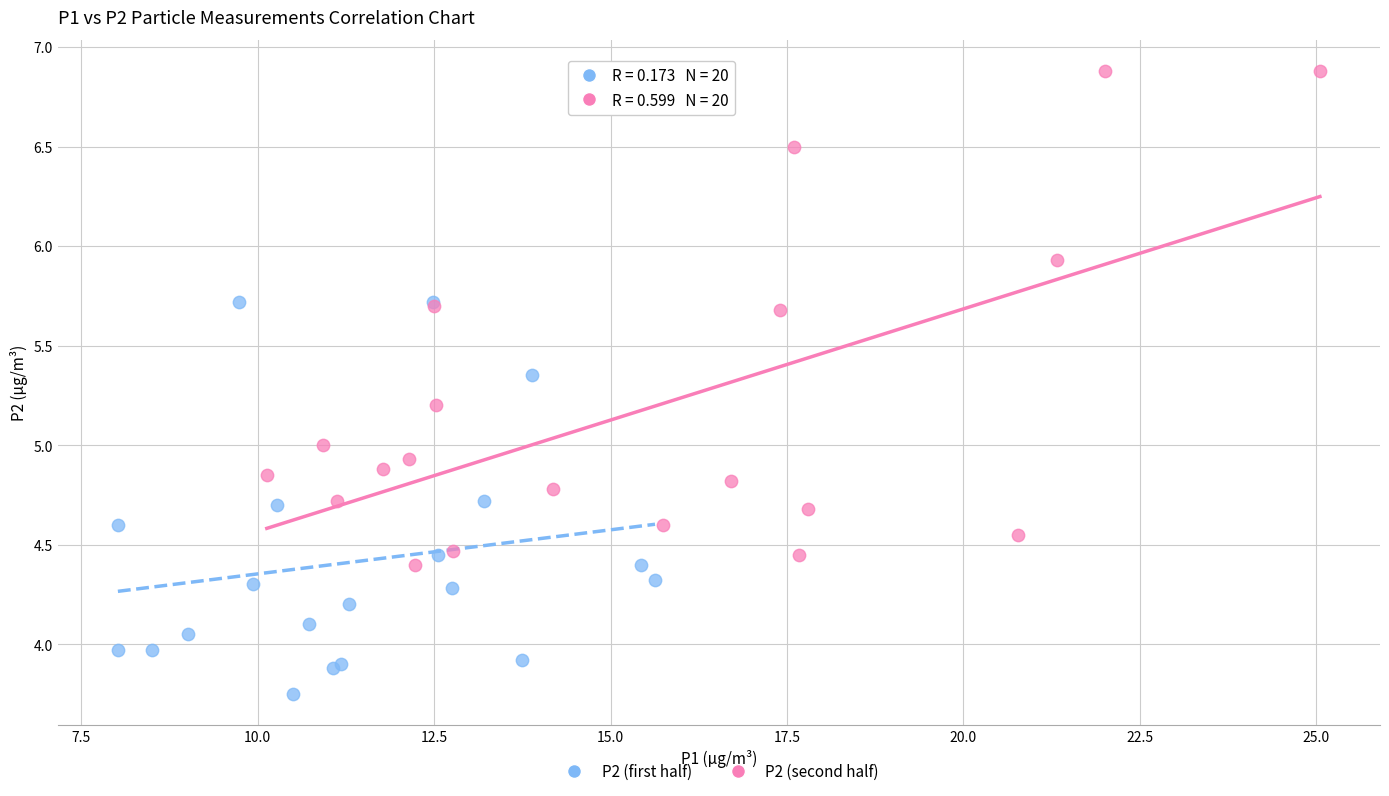

Which series has the widest spread of Y values?

P2 (second half)